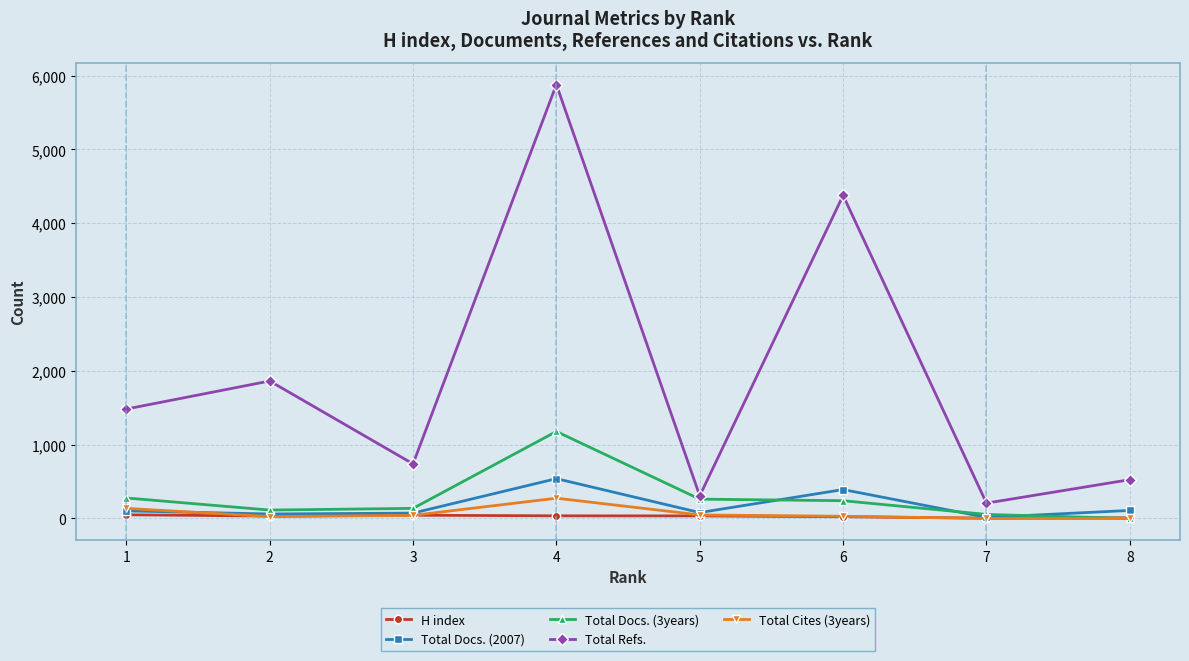

The value of Total Refs. at 8 is 764. True or false?

False